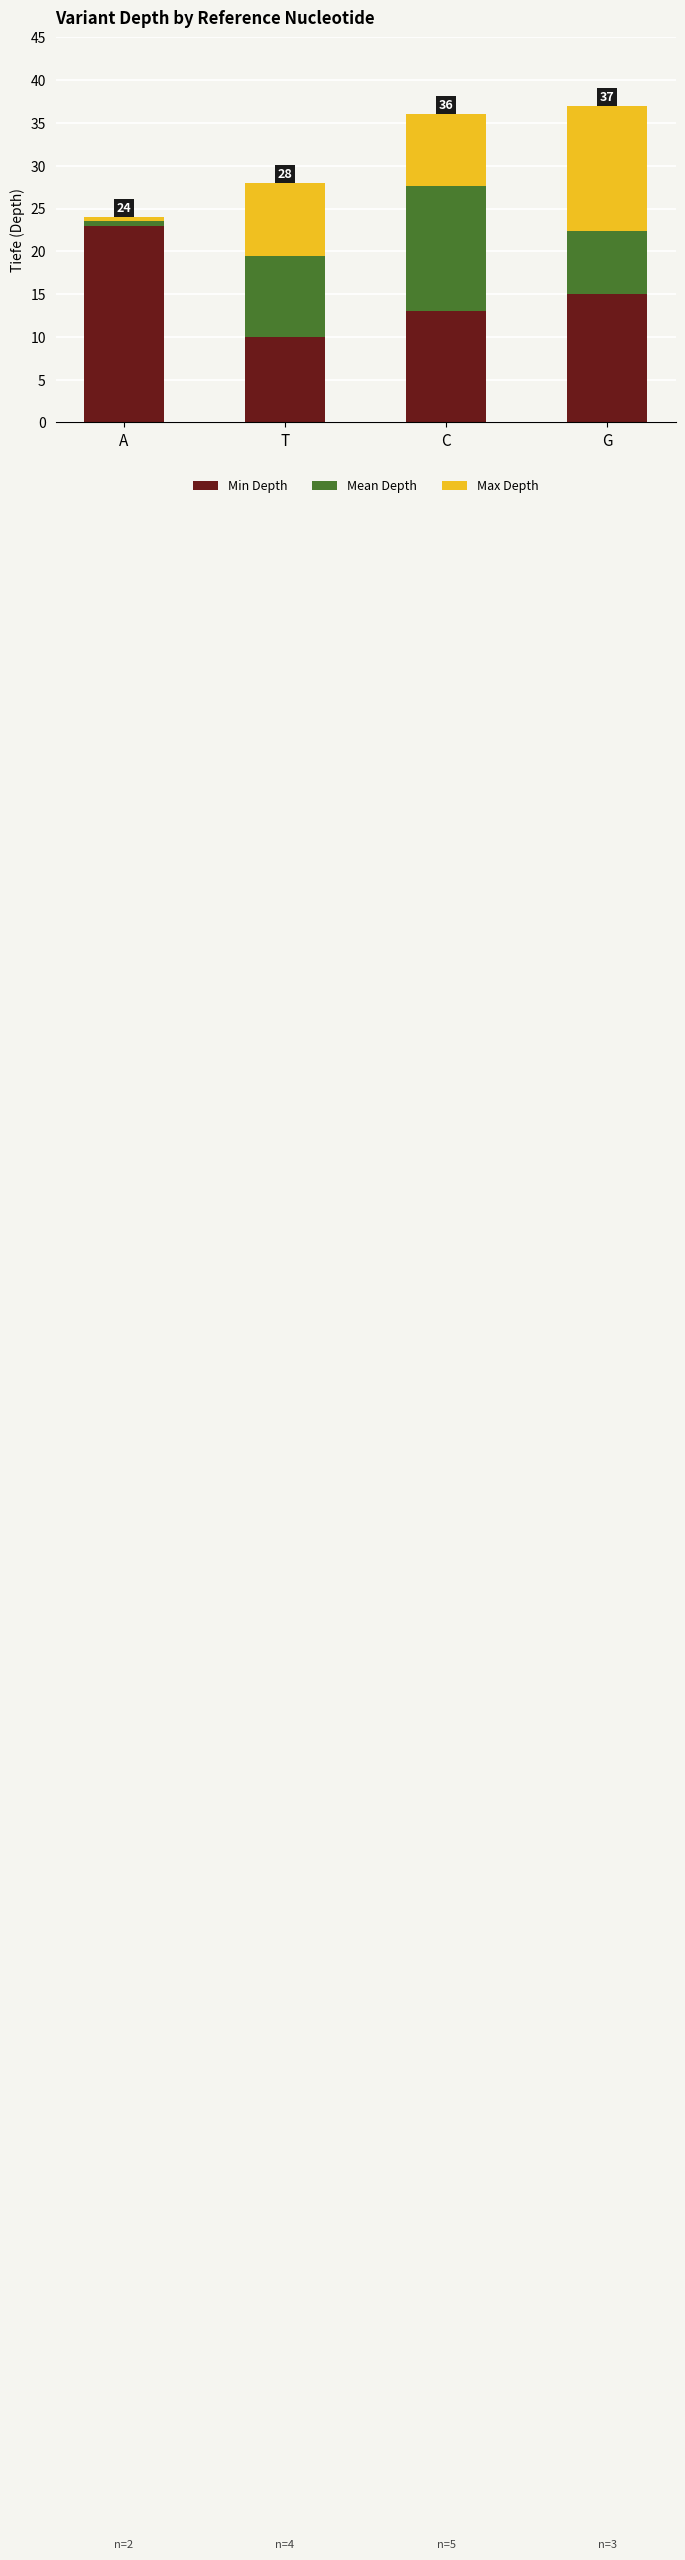

What is the highest value of the Min Depth series?

23.0